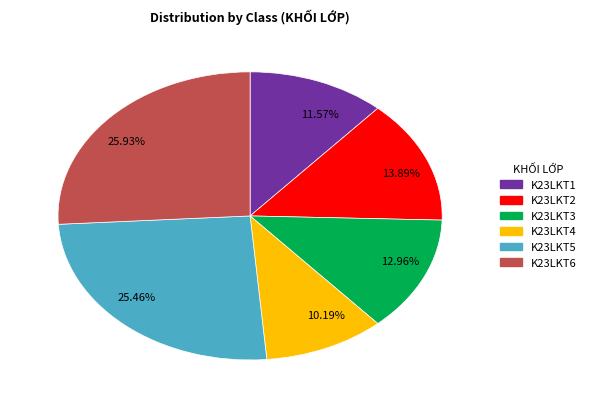

Combined, do 25.93% and 10.19% account for over 50%?

No